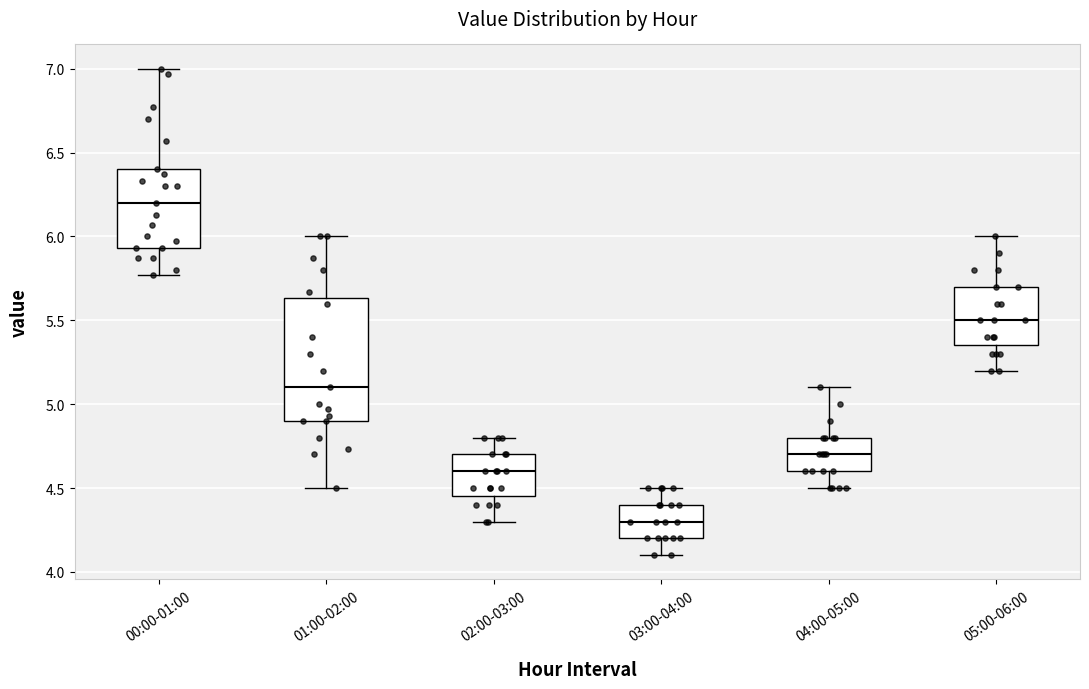

Where is the lower edge of the box for 03:00-04:00 on the y-axis? The values are not printed on the chart, so give them approximately, as read against the axis.

4.20